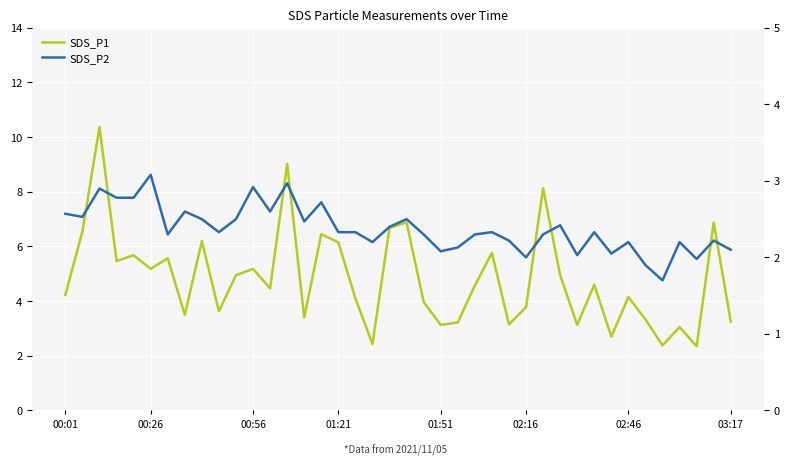

What is the difference between the maximum and minimum values in the SDS_P1 series?

8.0